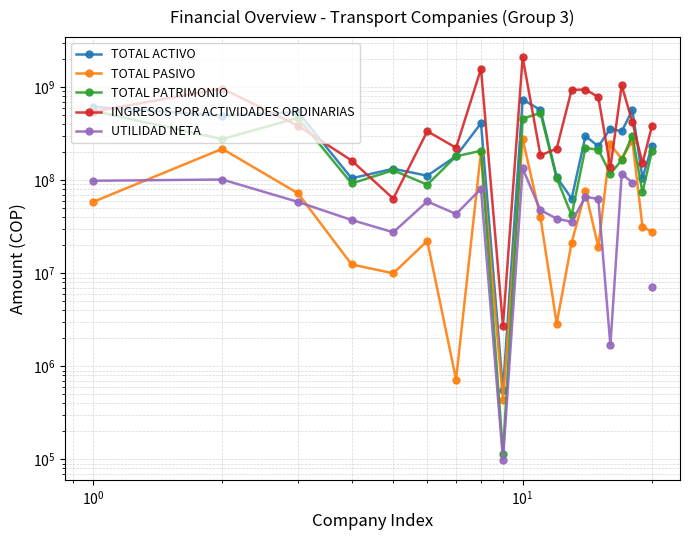

Is it true that INGRESOS POR ACTIVIDADES ORDINARIAS equals 385880000.0 at $\mathdefault{10^{0}}$?

True